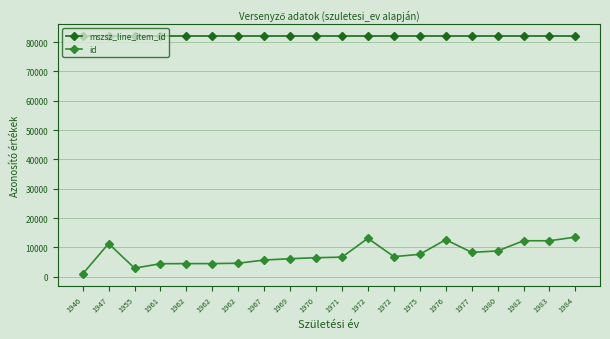

Reading right to left, extract all data points from this chart.

mszsz_line_item_id: 1984=82122	1983=82122	1982=82122	1980=82122	1977=82122	1976=82122	1975=82122	1972=82122	1972=82122	1971=82122	1970=82122	1969=82122	1967=82122	1962=82122	1962=82122	1962=82122	1961=82122	1955=82122	1947=82122	1946=82122
id: 1984=13533	1983=12283	1982=12284	1980=8804	1977=8336	1976=12656	1975=7654	1972=6875	1972=13123	1971=6703	1970=6508	1969=6164	1967=5717	1962=4631	1962=4495	1962=4494	1961=4462	1955=2953	1947=11324	1946=967